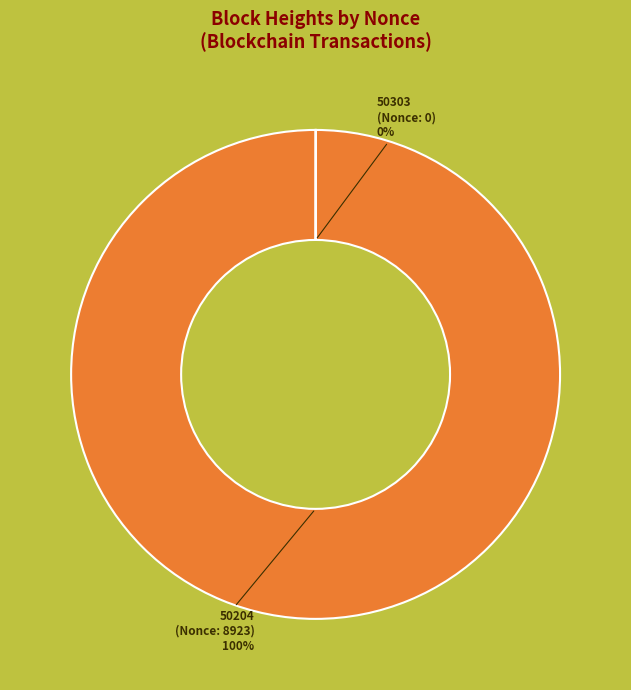

Which slice is the smallest?

50303